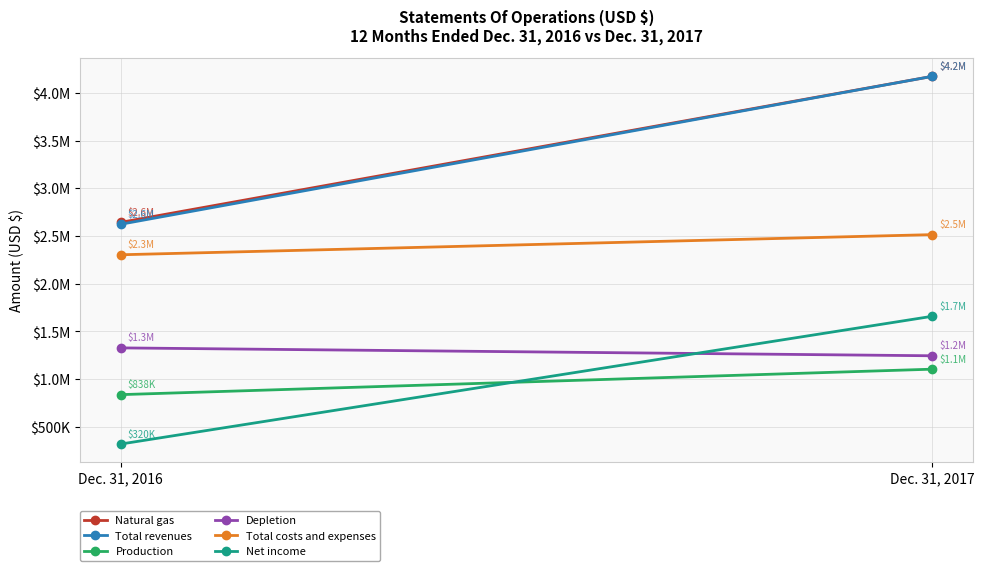

The value of Net income at Dec. 31, 2017 is 1659400. True or false?

True